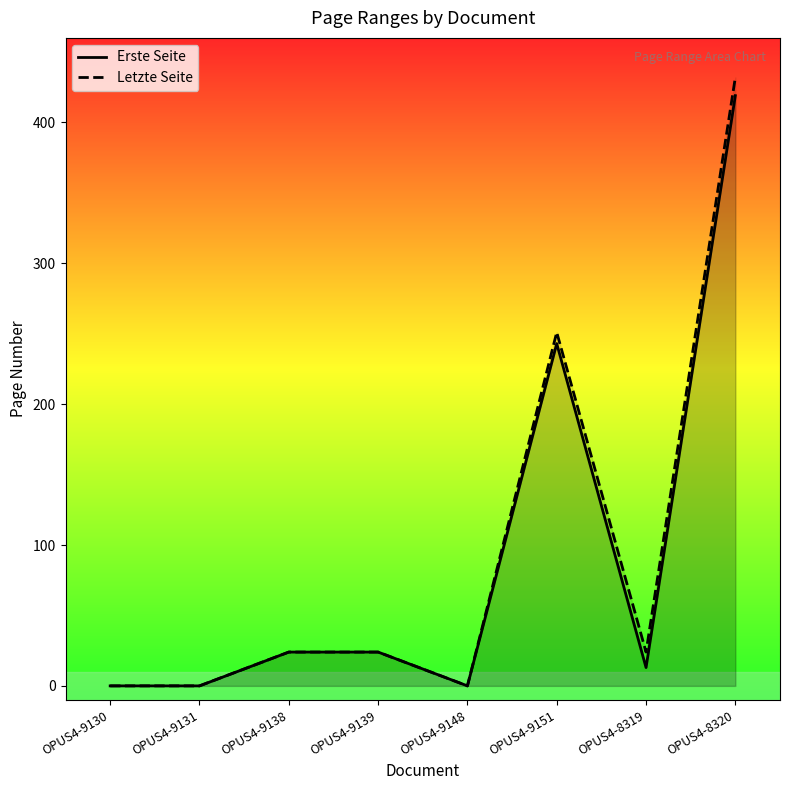

At which label does Erste Seite reach its minimum?

OPUS4-9130